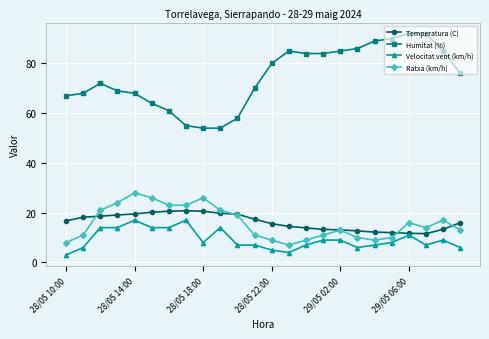

What is the minimum value for Humitat (%)?

54.0